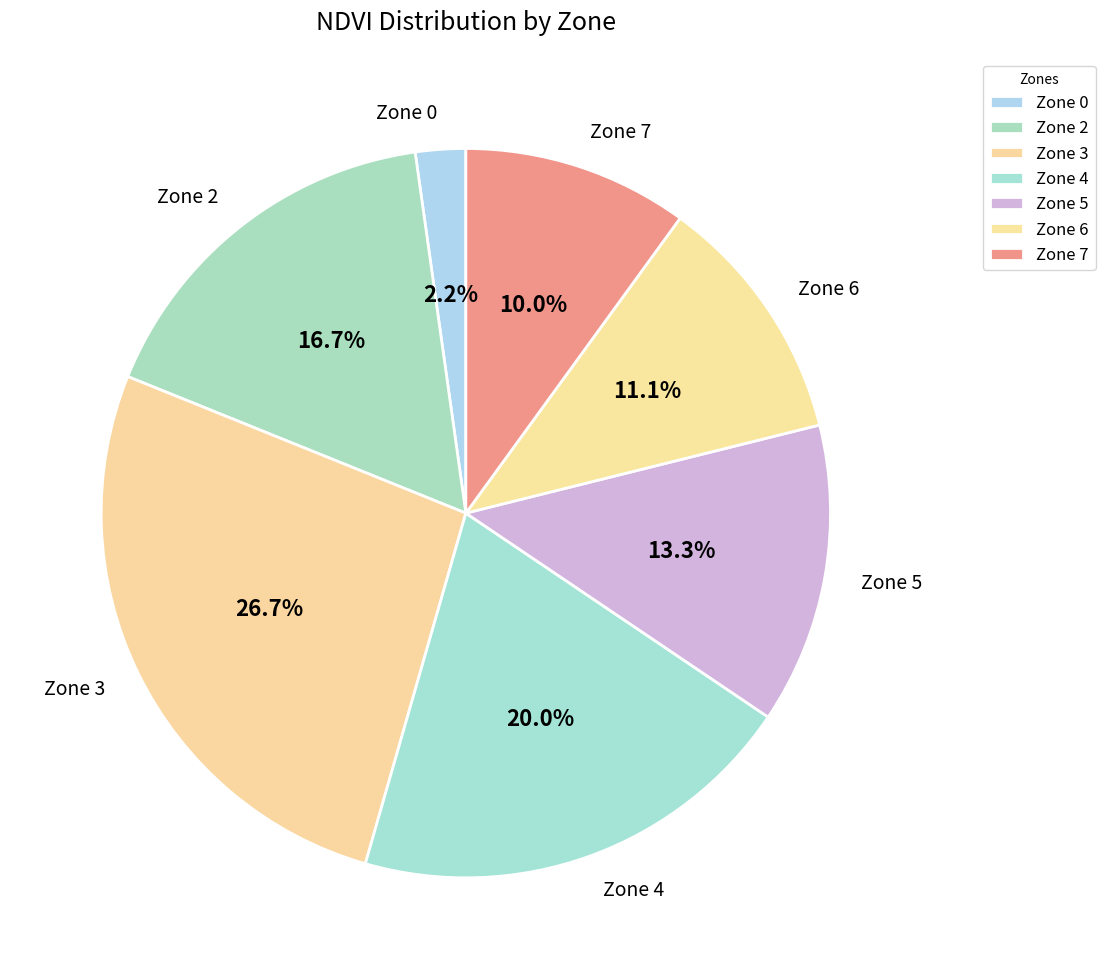

To the nearest percent, what is the combined percentage of Zone 3 and Zone 6?

38%